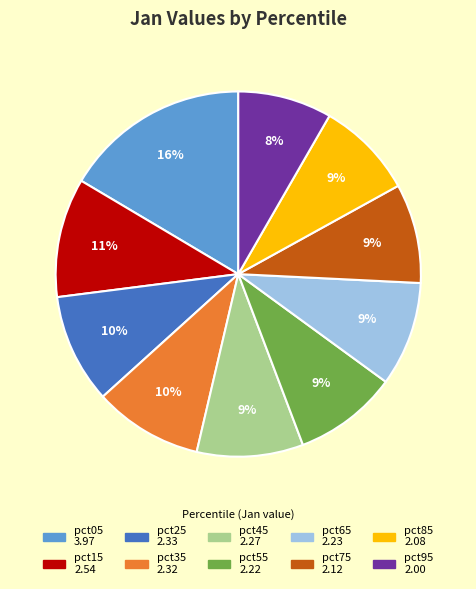

To the nearest percent, what is the average slice percentage?

10%